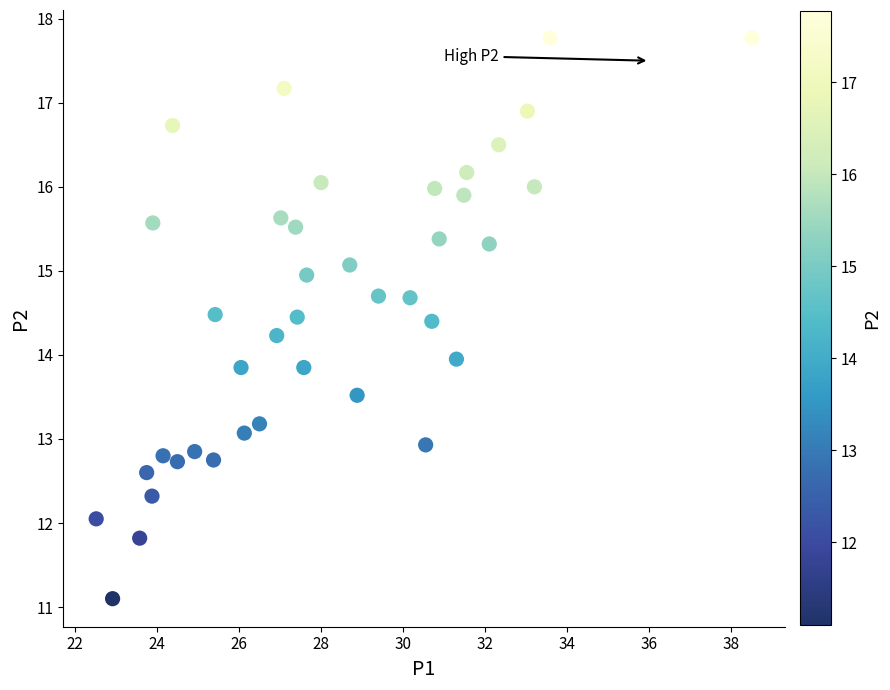

What is the range of Y values (max minus min)?

6.7